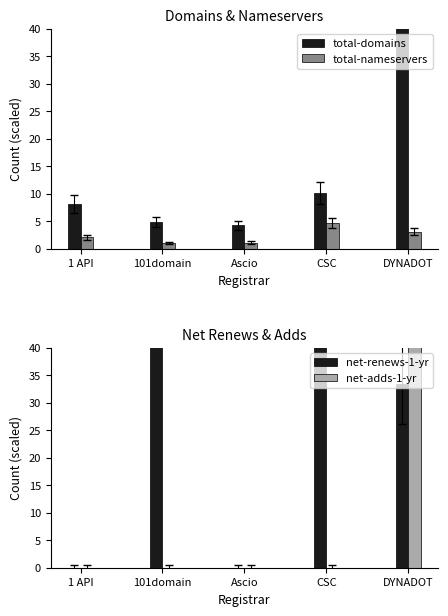

At which label does total-domains first exceed 8?

1 API